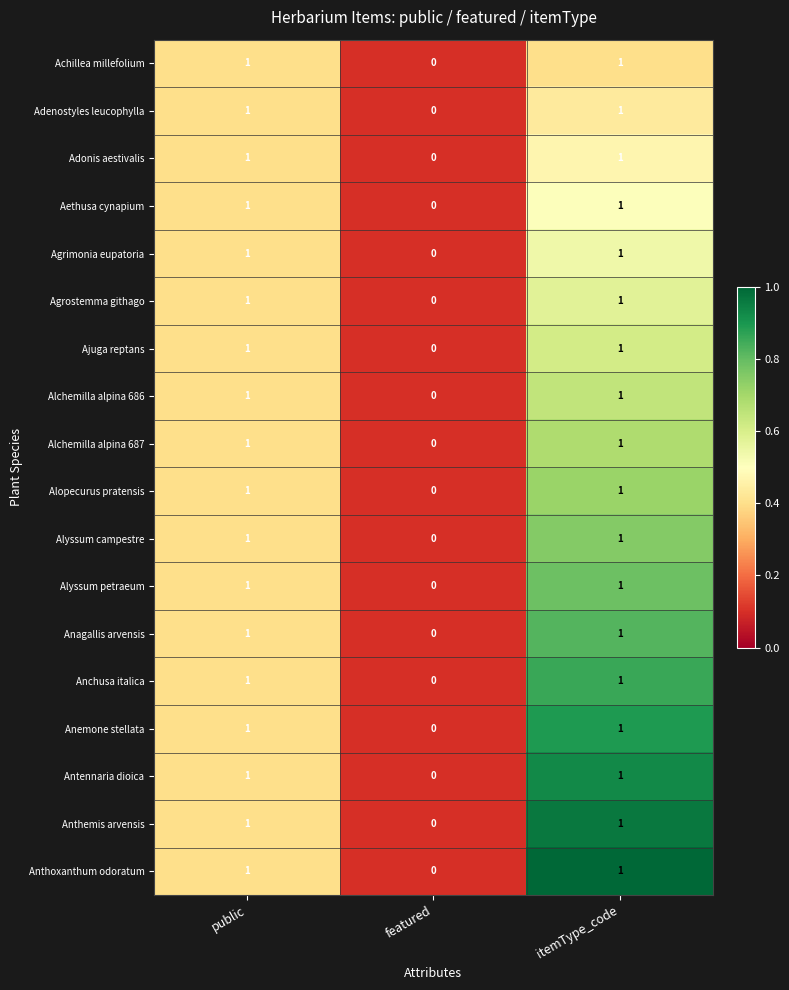

At which category does the chart reach its minimum across all series?

featured